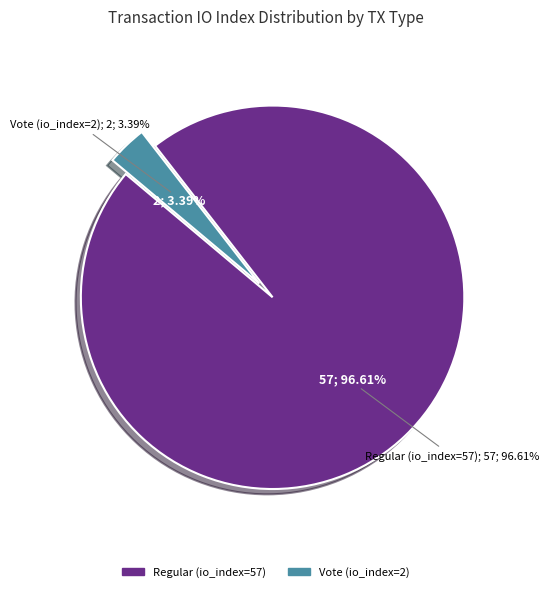

The Vote (io_index=2) slice represents 1% of the pie. True or false?

False